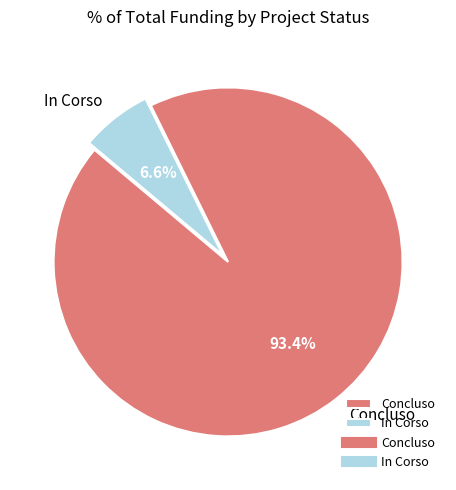

Is there any slice that represents more than half of the pie?

Yes